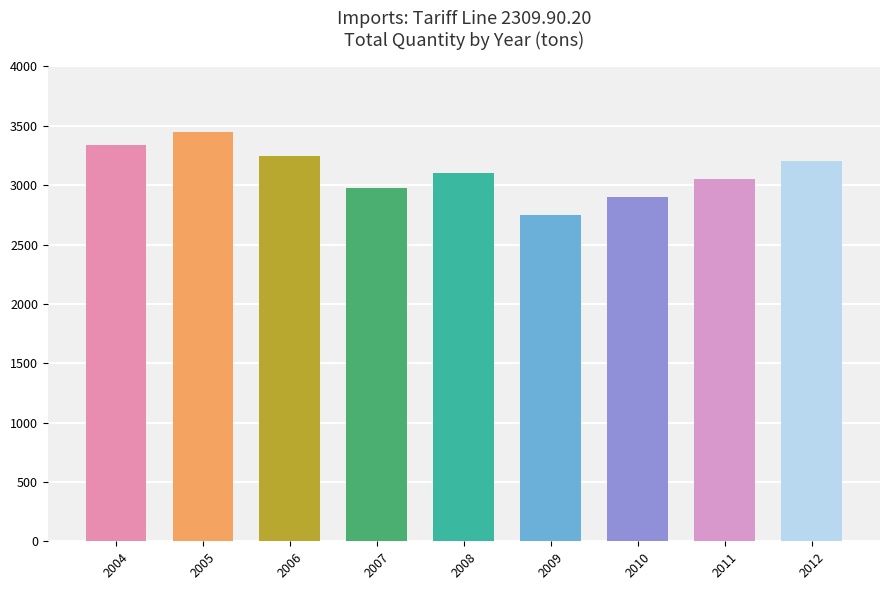

Does the chart contain stacked bars?

No